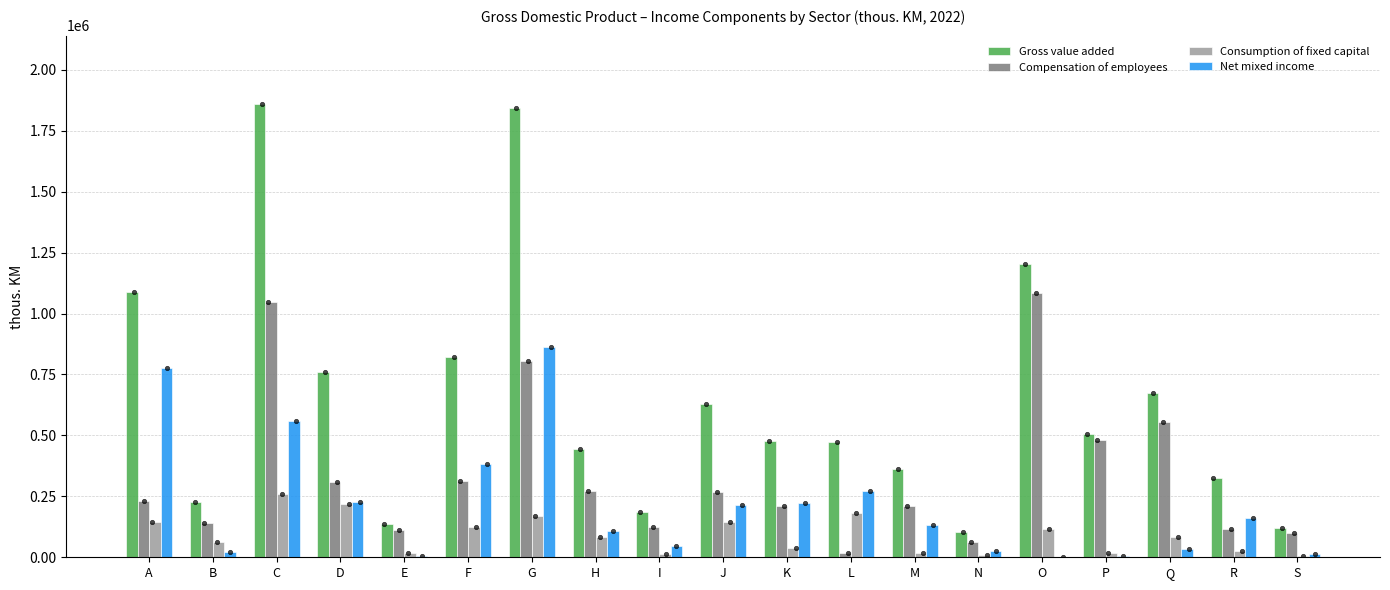

At how many categories does at least one series exceed 1522799?

2